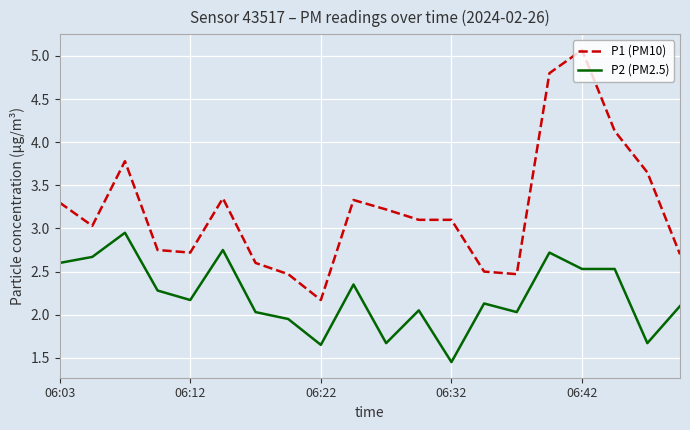

What is the difference between the maximum and minimum values in the P1 (PM10) series?

2.9